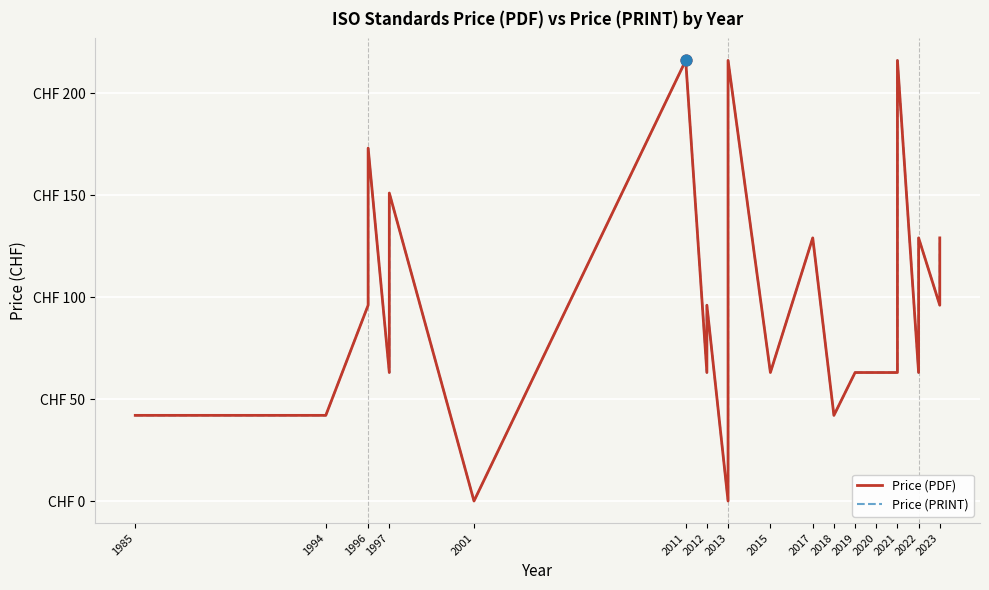

Which series contains the highest Y value?

Price (PDF)